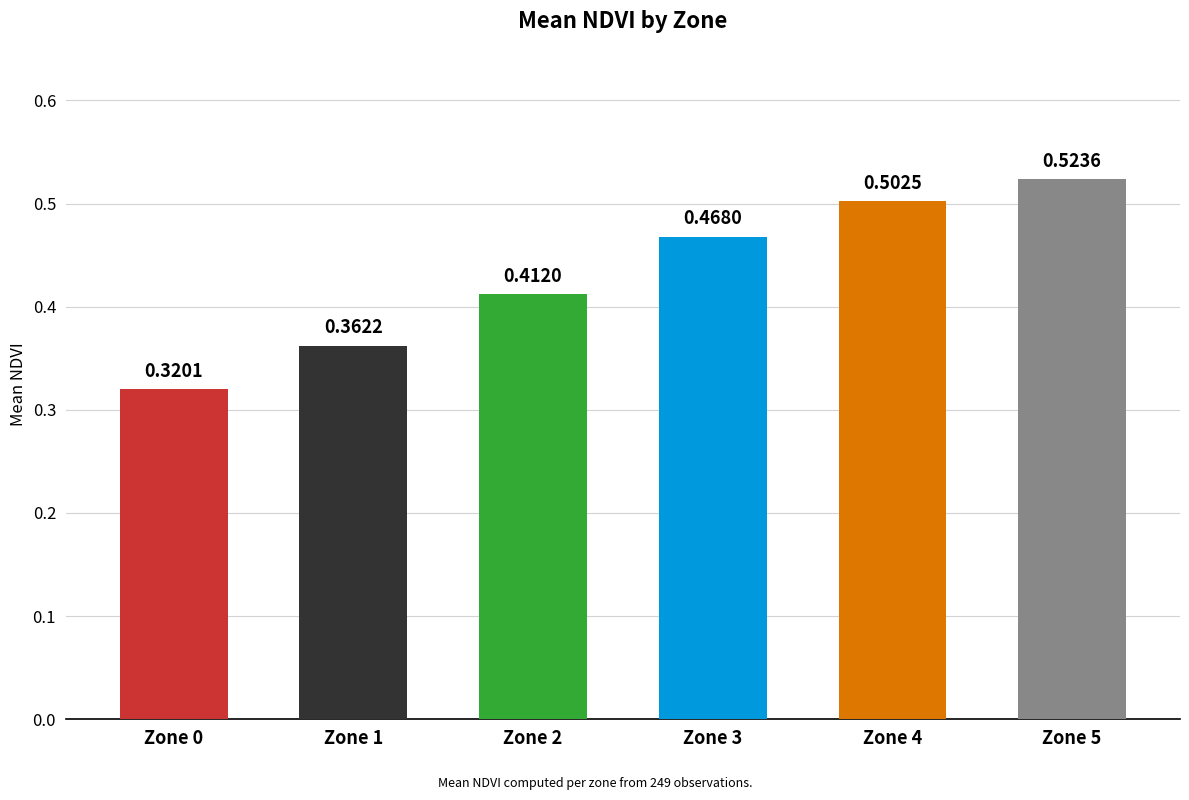

What is the sum of all values?

2.6